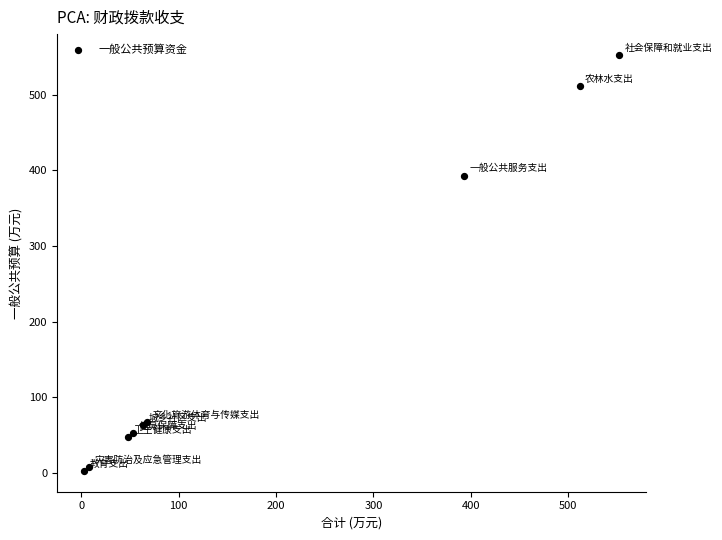

What Y value in the scatter plot is closest to 277?

393.2